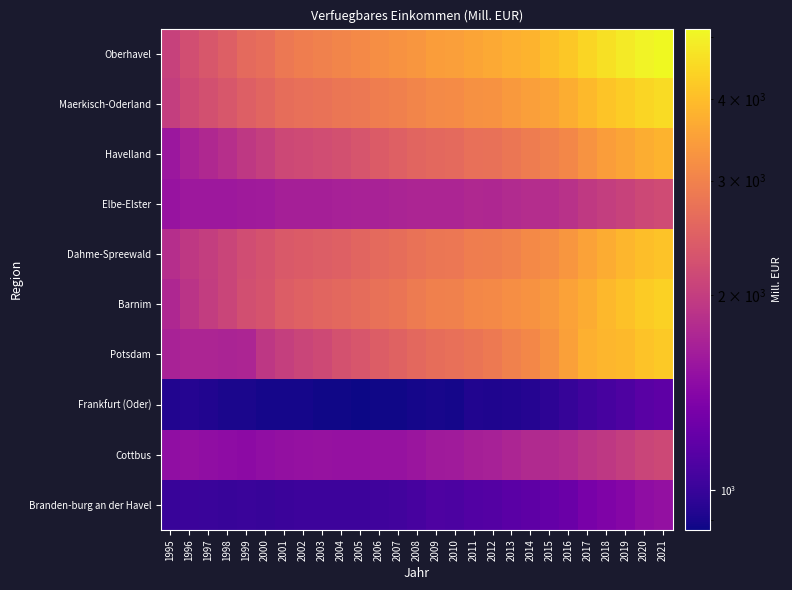

Reading left to right, what are all the values shown in this chart?

Branden-burg an der Havel: 1995=1000.0	1996=1019.5	1997=1009.8	1998=1001.4	1999=1006.9	2000=999.6	2001=1016.6	2002=1024.0	2003=1021.2	2004=1025.0	2005=1023.8	2006=1038.1	2007=1047.0	2008=1067.3	2009=1093.0	2010=1085.4	2011=1121.2	2012=1129.9	2013=1156.6	2014=1175.5	2015=1211.5	2016=1246.7	2017=1319.3	2018=1365.4	2019=1410.3	2020=1477.6	2021=1510.0
Cottbus: 1995=1493.6	1996=1512.6	1997=1487.5	1998=1467.6	1999=1461.9	2000=1484.1	2001=1511.4	2002=1520.9	2003=1526.4	2004=1524.5	2005=1521.2	2006=1533.4	2007=1532.3	2008=1565.7	2009=1603.7	2010=1617.9	2011=1658.6	2012=1677.1	2013=1719.8	2014=1774.0	2015=1773.5	2016=1804.4	2017=1879.9	2018=1943.0	2019=2003.0	2020=2091.0	2021=2135.3
Frankfurt (Oder): 1995=920.6	1996=933.4	1997=919.6	1998=903.5	1999=901.3	2000=887.8	2001=892.4	2002=891.7	2003=880.8	2004=875.3	2005=869.0	2006=876.3	2007=879.8	2008=890.0	2009=899.3	2010=893.2	2011=922.9	2012=916.4	2013=924.5	2014=937.1	2015=963.7	2016=992.0	2017=1035.3	2018=1066.9	2019=1098.4	2020=1150.0	2021=1172.6
Potsdam: 1995=1682.7	1996=1724.9	1997=1718.8	1998=1715.8	1999=1725.0	2000=1920.3	2001=2015.5	2002=2091.3	2003=2156.7	2004=2256.8	2005=2318.6	2006=2417.3	2007=2498.3	2008=2589.1	2009=2667.3	2010=2711.0	2011=2780.5	2012=2863.5	2013=2981.5	2014=3097.4	2015=3240.4	2016=3495.2	2017=3777.8	2018=3885.3	2019=3928.0	2020=4100.2	2021=4209.5
Barnim: 1995=1743.9	1996=1891.3	1997=1990.8	1998=2098.0	1999=2225.9	2000=2291.6	2001=2414.3	2002=2481.5	2003=2540.4	2004=2598.2	2005=2657.3	2006=2732.6	2007=2790.6	2008=2875.4	2009=2961.6	2010=2980.1	2011=3082.2	2012=3112.6	2013=3197.1	2014=3259.8	2015=3362.9	2016=3516.0	2017=3708.7	2018=3910.9	2019=4076.1	2020=4237.5	2021=4358.5
Dahme-Spreewald: 1995=1821.0	1996=1939.2	1997=2011.2	1998=2095.7	1999=2197.2	2000=2267.1	2001=2376.2	2002=2411.3	2003=2445.5	2004=2480.1	2005=2536.1	2006=2611.8	2007=2670.3	2008=2741.0	2009=2806.3	2010=2815.4	2011=2915.3	2012=2941.8	2013=3011.8	2014=3107.7	2015=3181.3	2016=3338.1	2017=3533.4	2018=3706.0	2019=3870.8	2020=4009.6	2021=4093.1
Elbe-Elster: 1995=1543.9	1996=1588.9	1997=1590.1	1998=1582.6	1999=1609.1	2000=1617.2	2001=1658.9	2002=1658.3	2003=1664.6	2004=1676.6	2005=1682.6	2006=1688.9	2007=1707.0	2008=1728.4	2009=1727.7	2010=1724.7	2011=1754.7	2012=1745.6	2013=1783.1	2014=1802.4	2015=1808.2	2016=1856.0	2017=1951.1	2018=2003.5	2019=2066.0	2020=2140.1	2021=2178.8
Havelland: 1995=1574.3	1996=1690.4	1997=1754.0	1998=1828.3	1999=1934.1	2000=2020.6	2001=2138.1	2002=2165.0	2003=2203.7	2004=2244.0	2005=2309.4	2006=2403.2	2007=2474.4	2008=2534.0	2009=2601.6	2010=2620.6	2011=2704.0	2012=2729.5	2013=2806.8	2014=2895.0	2015=2975.0	2016=3086.7	2017=3287.1	2018=3448.8	2019=3581.1	2020=3715.6	2021=3817.6
Maerkisch-Oderland: 1995=2009.7	1996=2151.0	1997=2240.5	1998=2330.3	1999=2457.8	2000=2533.3	2001=2666.8	2002=2705.9	2003=2740.4	2004=2802.1	2005=2846.1	2006=2911.1	2007=2957.8	2008=3044.1	2009=3122.2	2010=3151.0	2011=3242.9	2012=3269.9	2013=3378.3	2014=3462.2	2015=3548.8	2016=3731.5	2017=3947.4	2018=4123.4	2019=4277.5	2020=4437.0	2021=4556.7
Oberhavel: 1995=2054.7	1996=2219.0	1997=2332.5	1998=2454.4	1999=2609.1	2000=2680.2	2001=2837.8	2002=2913.9	2003=2973.7	2004=3047.1	2005=3107.8	2006=3198.4	2007=3252.6	2008=3341.4	2009=3439.5	2010=3472.3	2011=3575.5	2012=3634.5	2013=3754.2	2014=3831.0	2015=4007.3	2016=4191.9	2017=4417.5	2018=4664.7	2019=4839.1	2020=5011.1	2021=5143.6